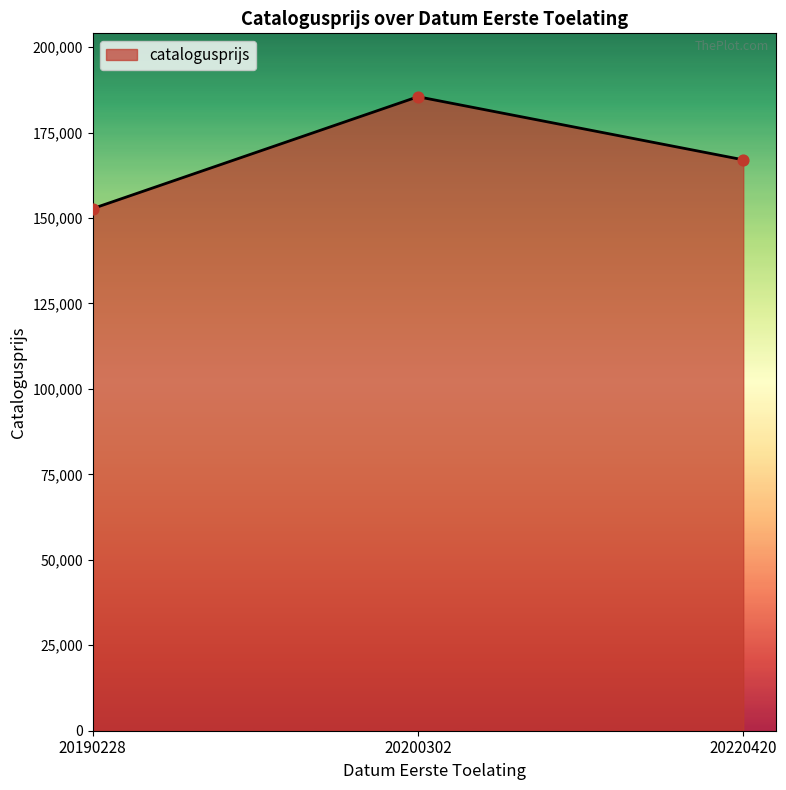

Between 20220420 and 20200302, which is larger?

20200302